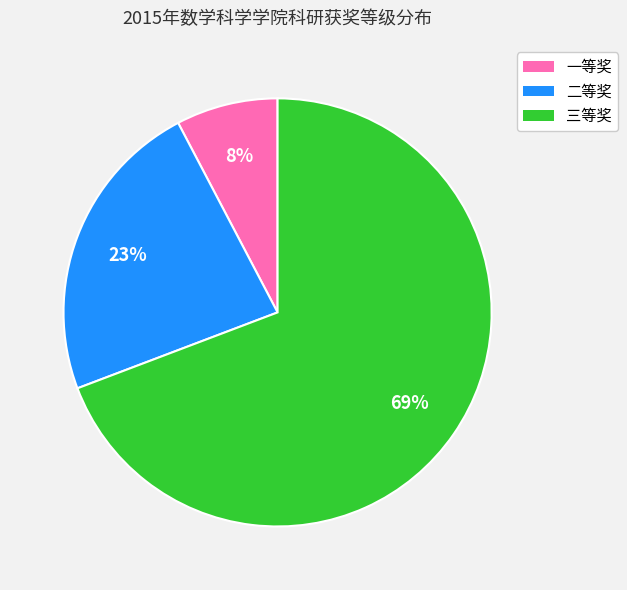

True or false: 一等奖 accounts for 1% of the total.

False